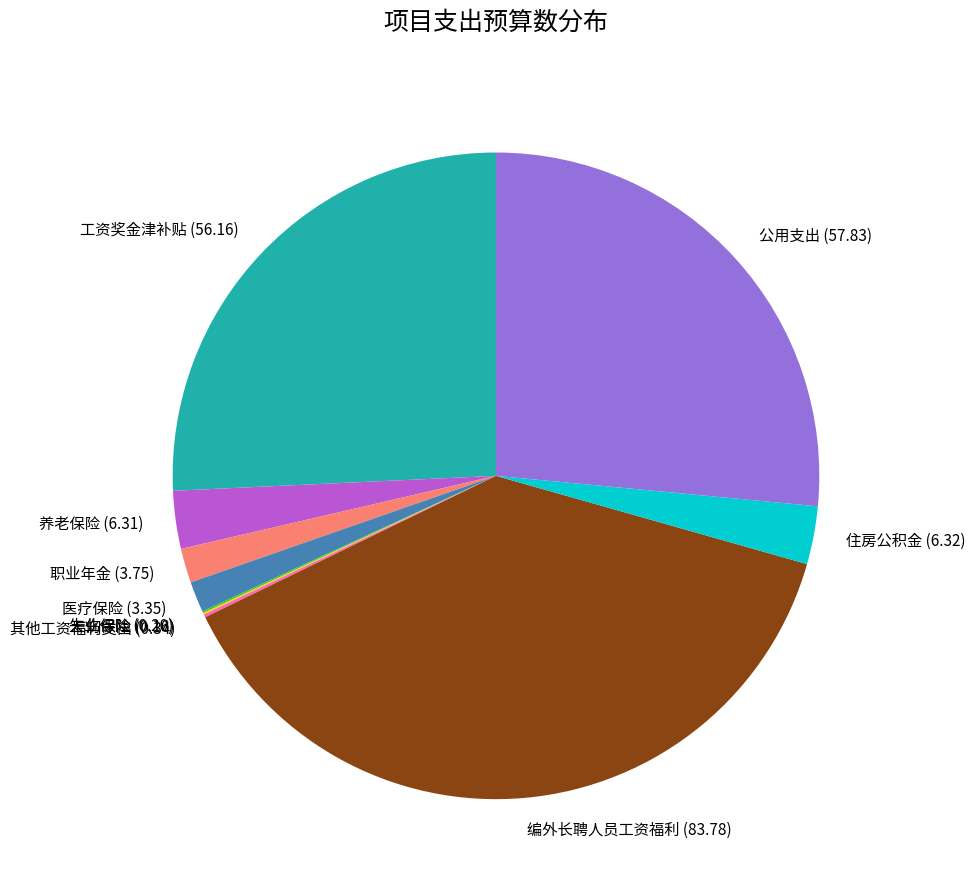

True or false: 工资奖金津补贴 (56.16) accounts for 26% of the total.

True